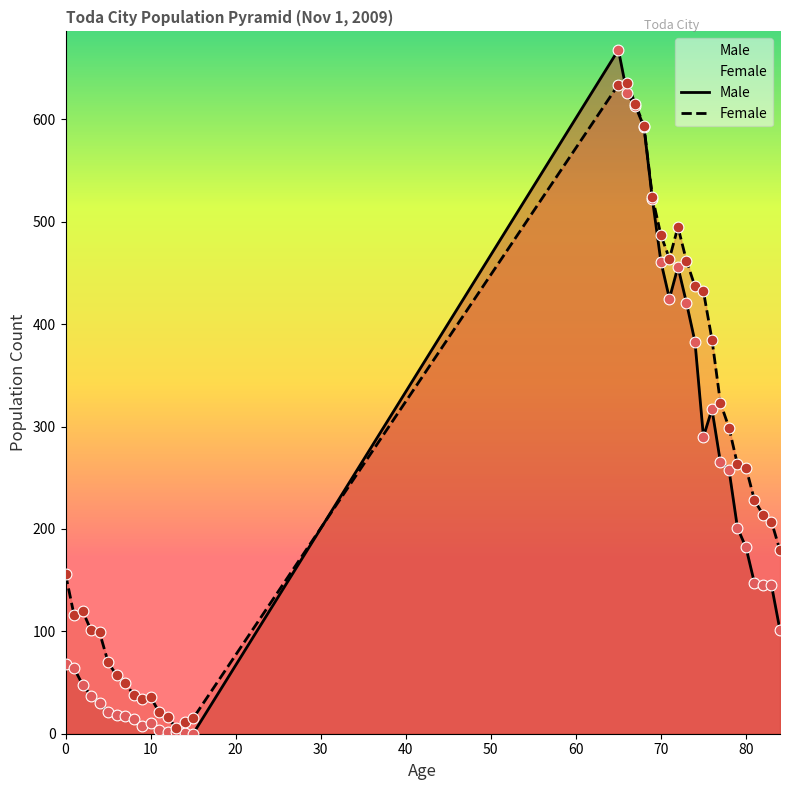

Which series reaches the maximum Y coordinate?

Male